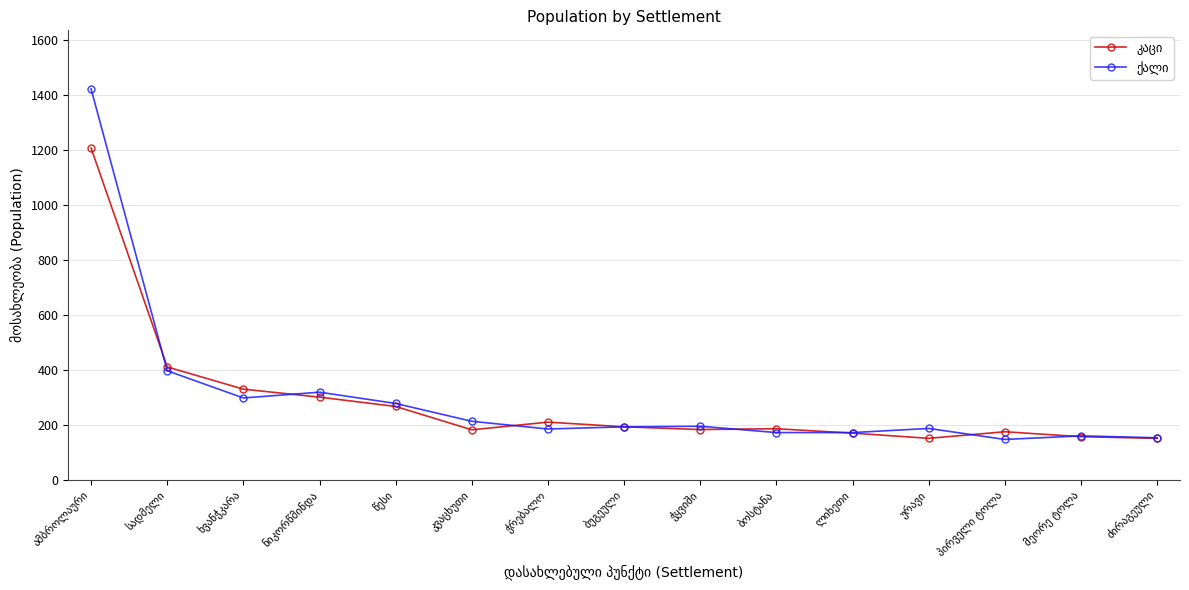

What is the greatest value displayed?

1422